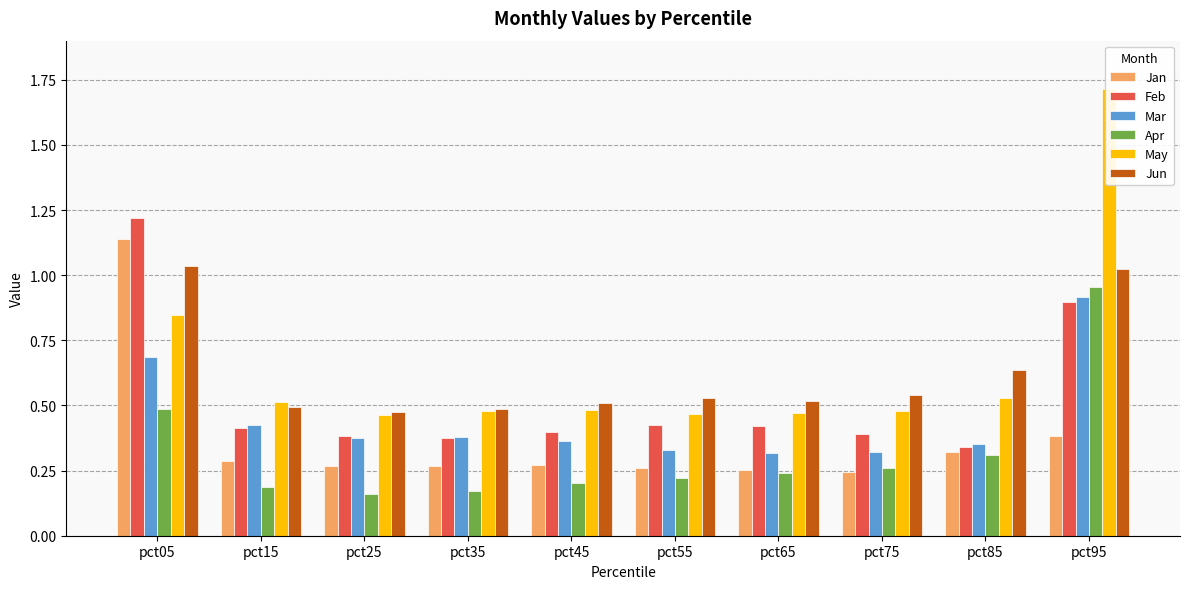

What is the difference between the highest and lowest values at pct35?

0.3